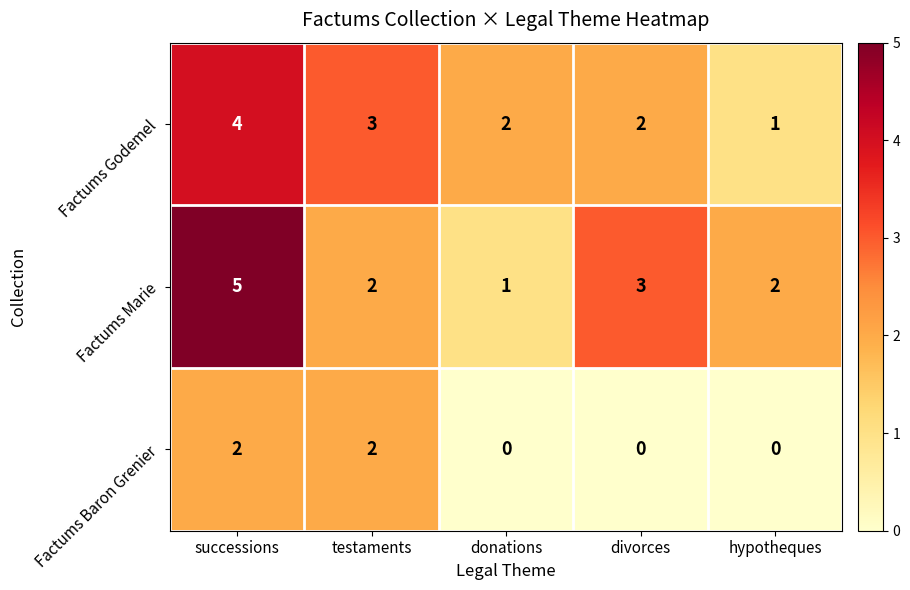

Rank the series by their maximum value, from lowest to highest.

Factums Baron Grenier, Factums Godemel, Factums Marie